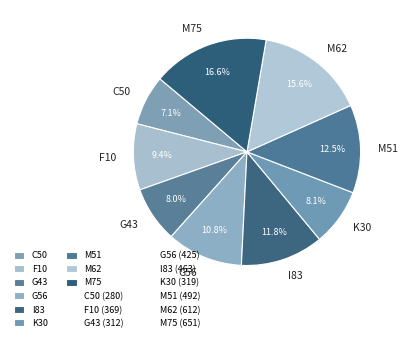

Is it true that G43 is 8% of the pie?

True